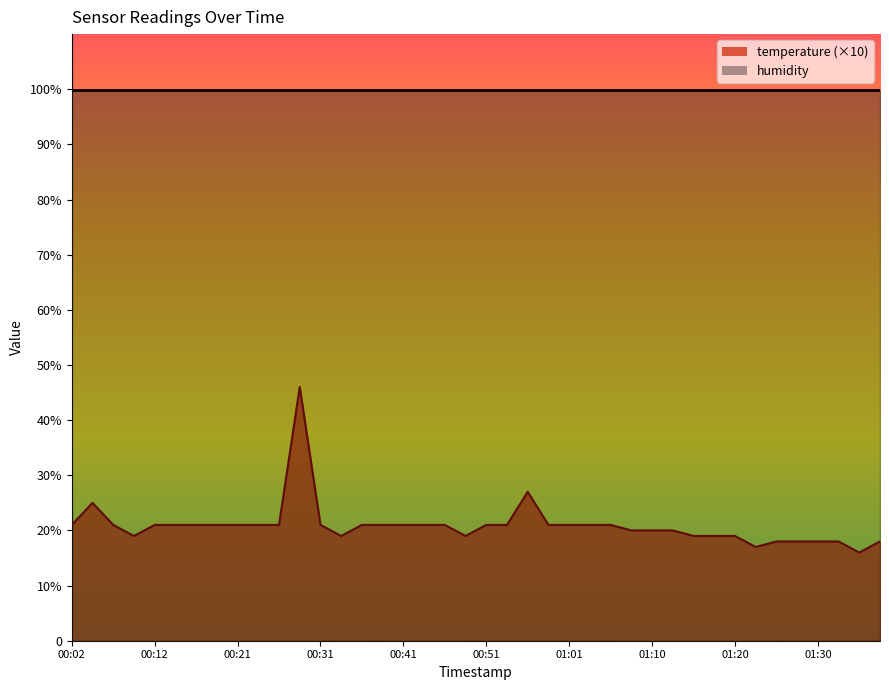

What is the approximate value at 01:10?

20